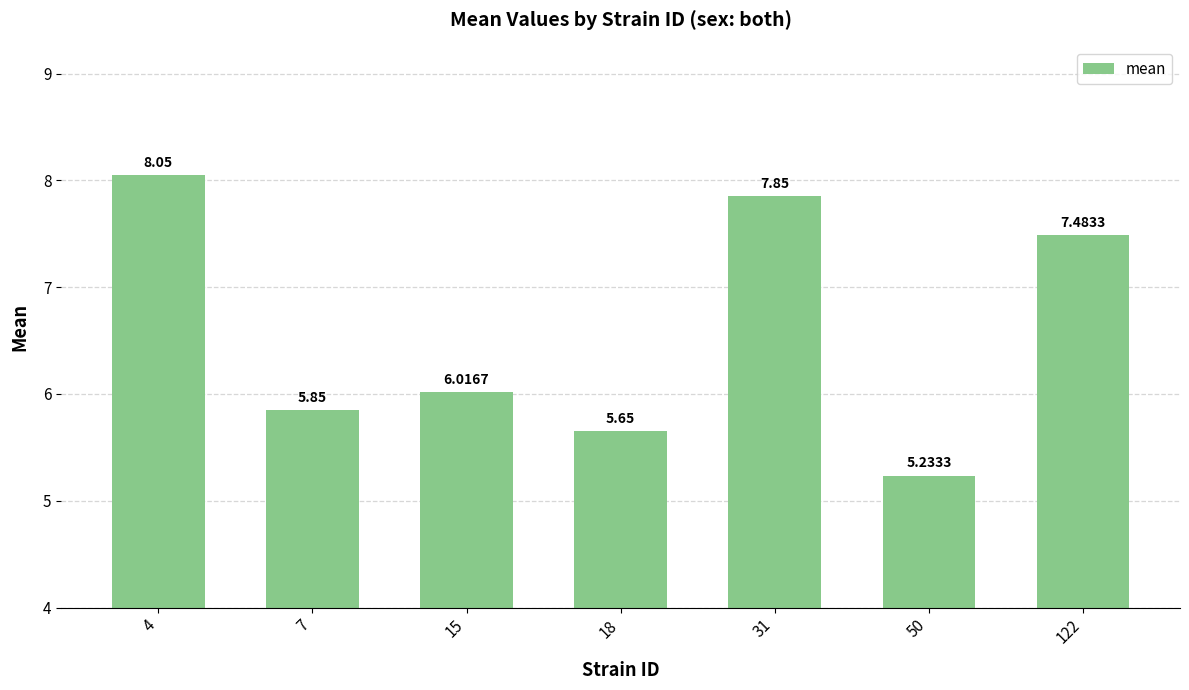

What is the sum of the values at 15 and 122?

13.5